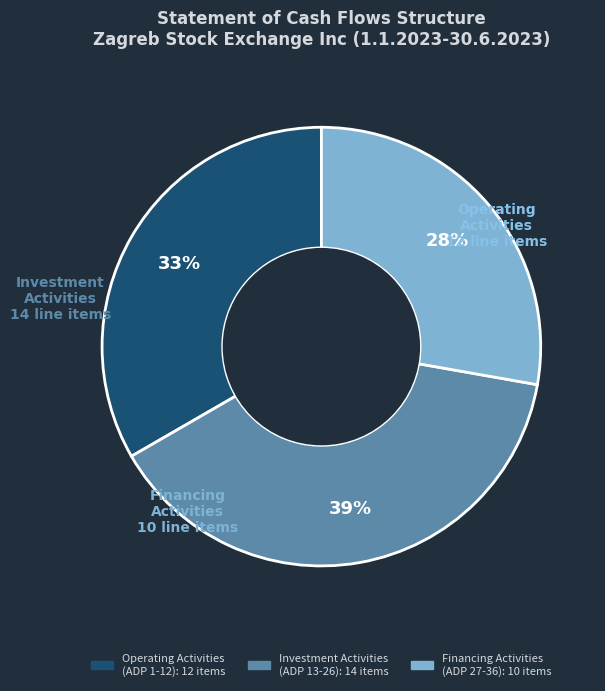

To the nearest percent, what is the difference between the largest and smallest slice percentages?

11%